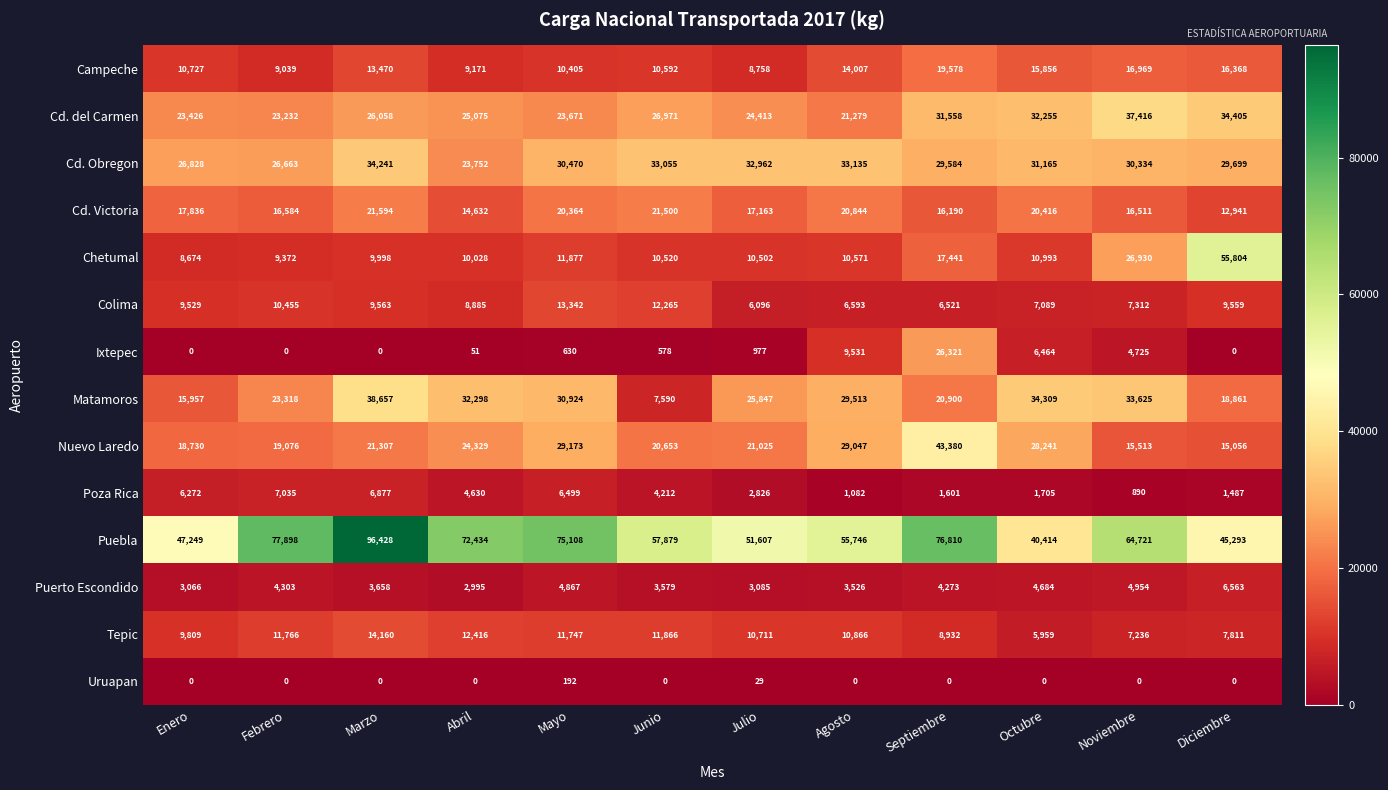

What is the difference between the second highest and minimum values in the Cd. del Carmen series?

13126